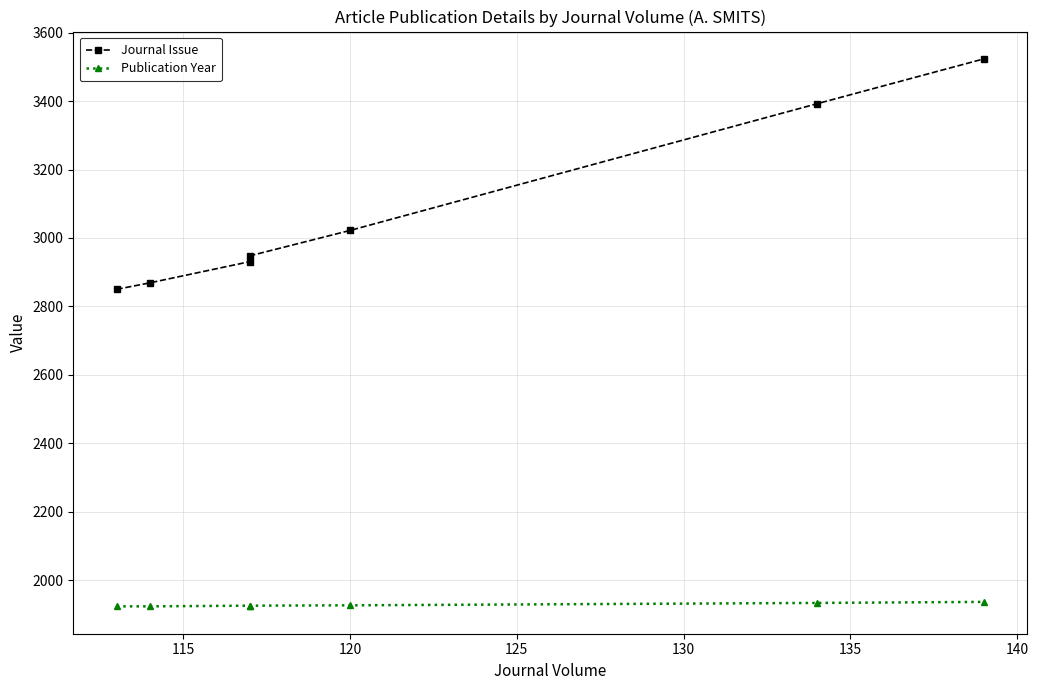

At 140, list the series in order from largest to smallest.

Journal Issue, Publication Year